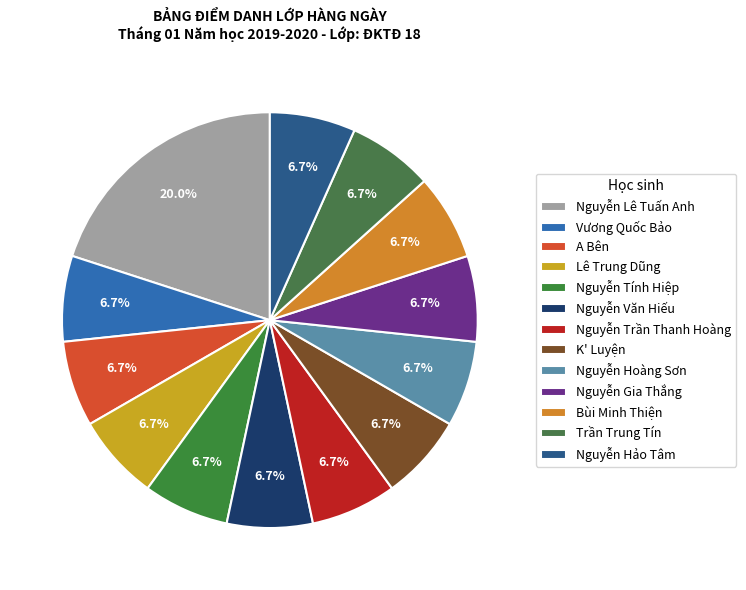

The Nguyễn Trần Thanh Hoàng slice represents 1% of the pie. True or false?

False